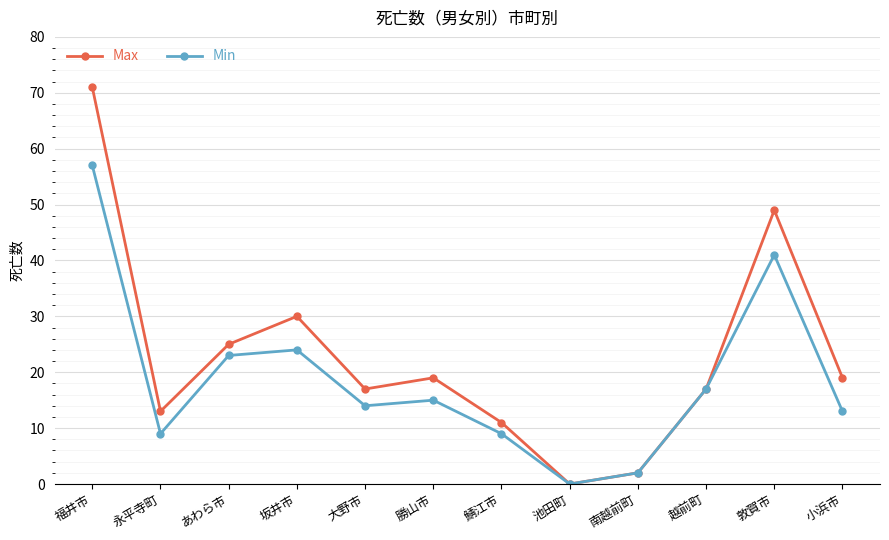

What are all the series names shown in the legend?

Max, Min